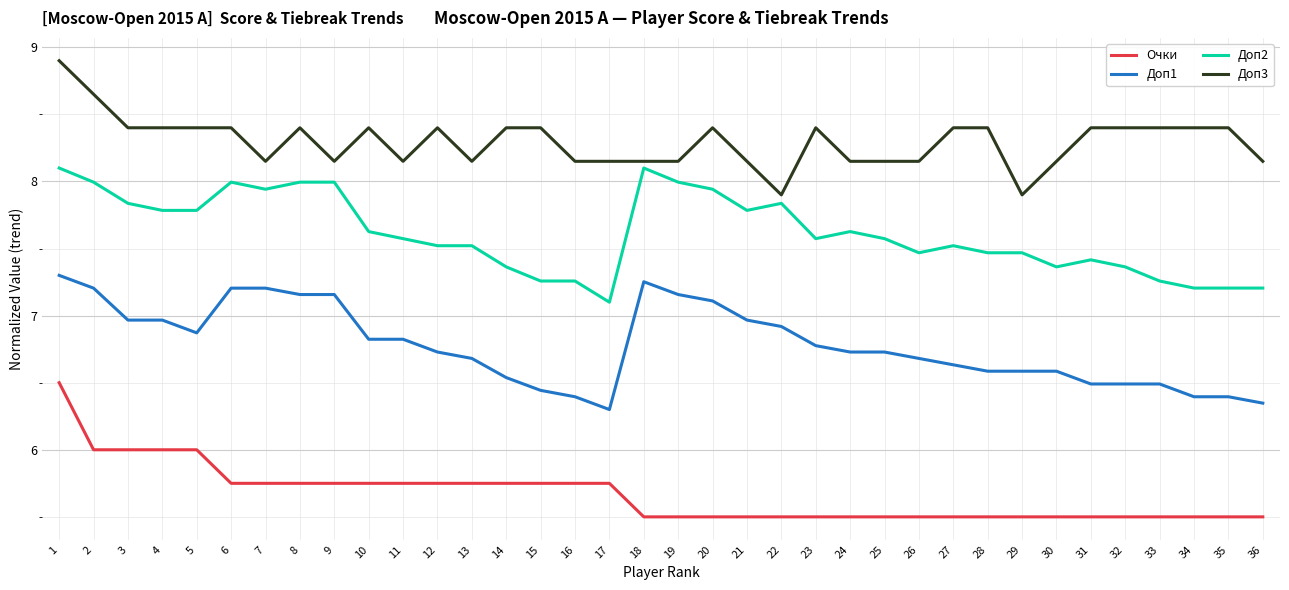

What is the minimum value for Доп2?

7.1